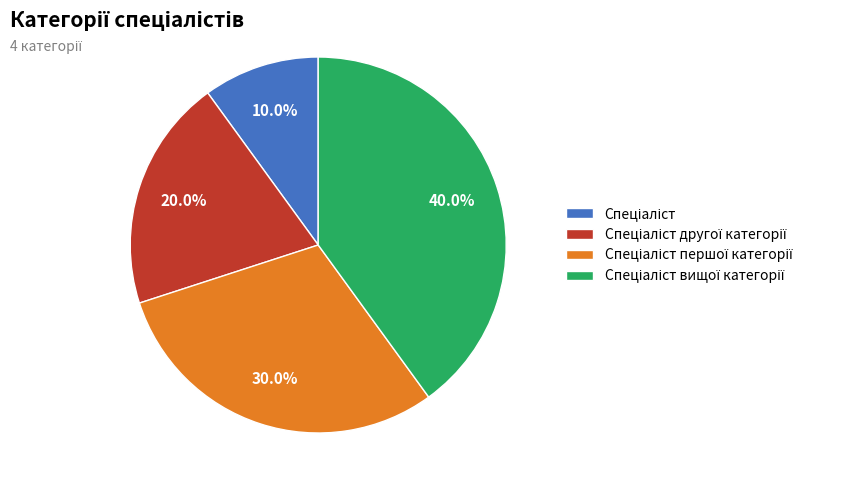

Does any single category account for the majority?

No